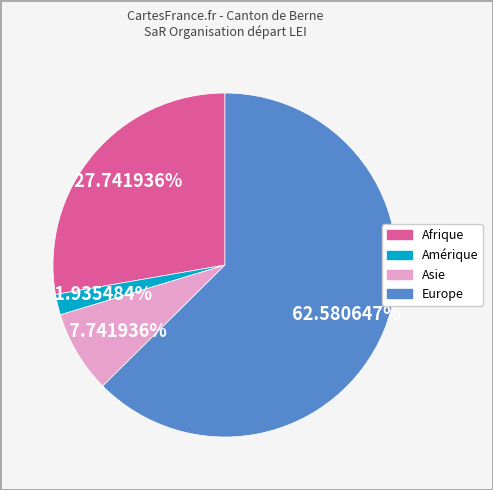

Is there any slice that represents more than half of the pie?

Yes